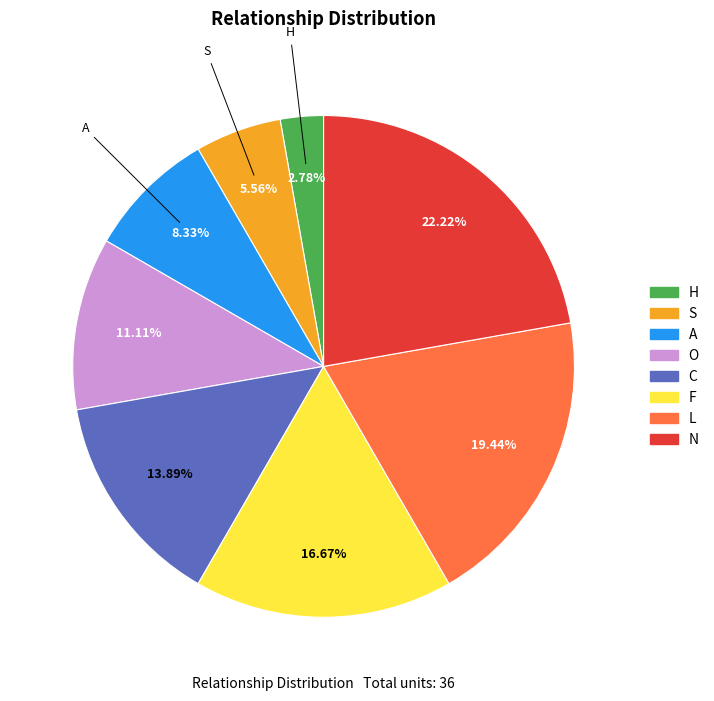

Approximately how many times larger is the value at H compared to L?

0.1